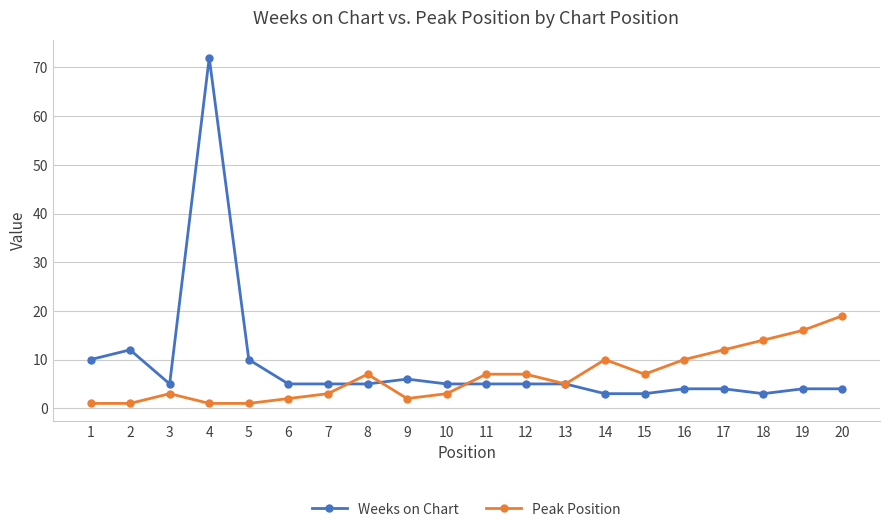

The Weeks on Chart series shows 10 at 1. True or false?

True